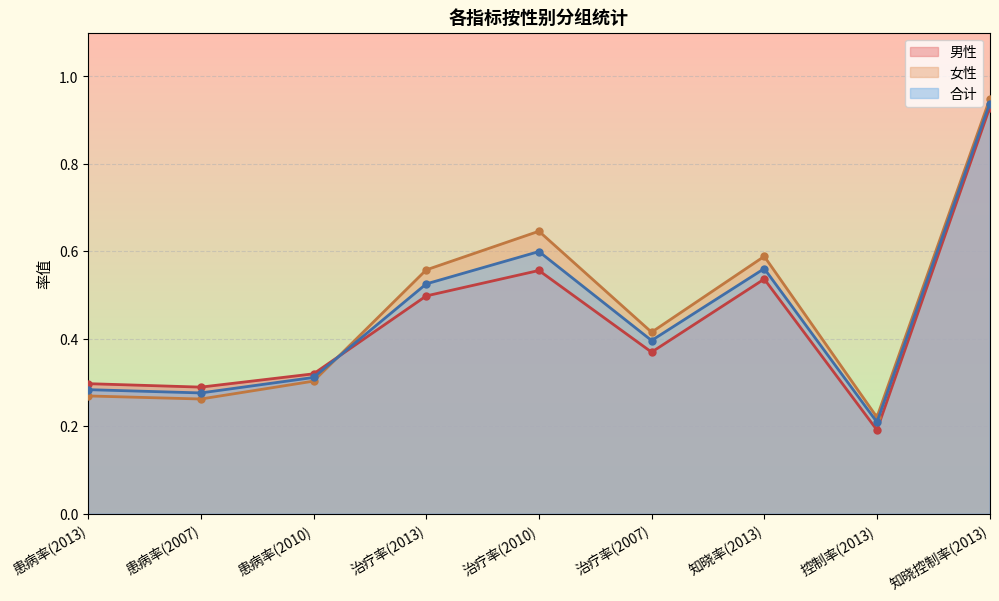

Reading right to left, transcribe all the data shown in this chart.

男性: 0.9	0.2	0.5	0.4	0.6	0.5	0.3	0.3	0.3
女性: 0.9	0.2	0.6	0.4	0.6	0.6	0.3	0.3	0.3
合计: 0.9	0.2	0.6	0.4	0.6	0.5	0.3	0.3	0.3